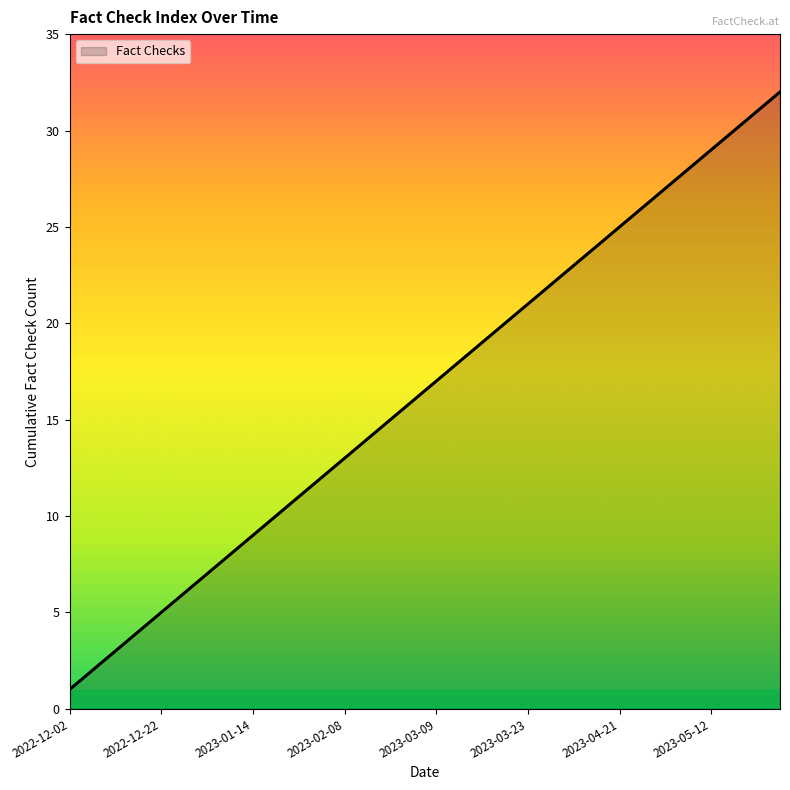

What is the greatest value displayed?

32